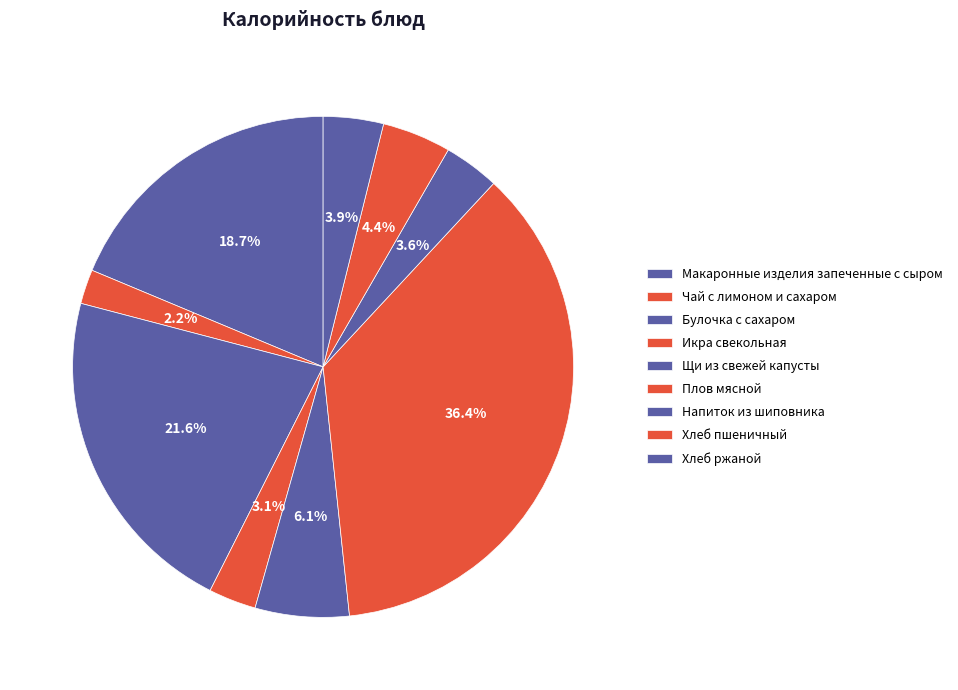

What is the smallest slice in the pie chart?

Чай с лимоном и сахаром